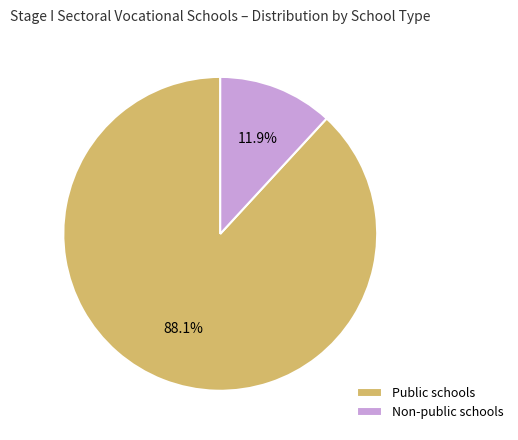

Is it true that Public schools is 99% of the pie?

False